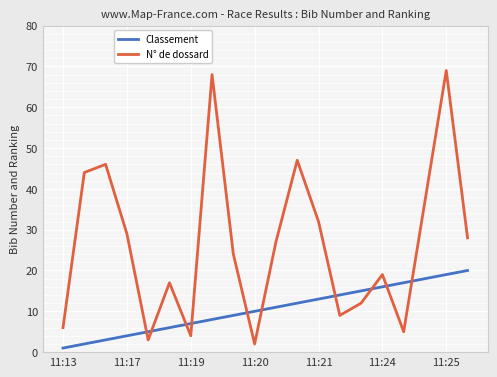

What is the greatest value displayed?

69